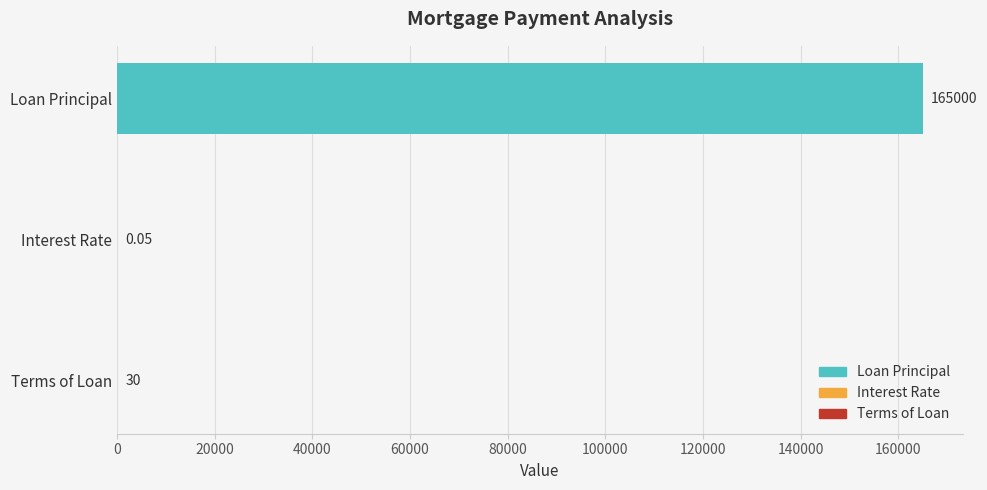

Which has a higher value, Terms of Loan or Loan Principal?

Loan Principal